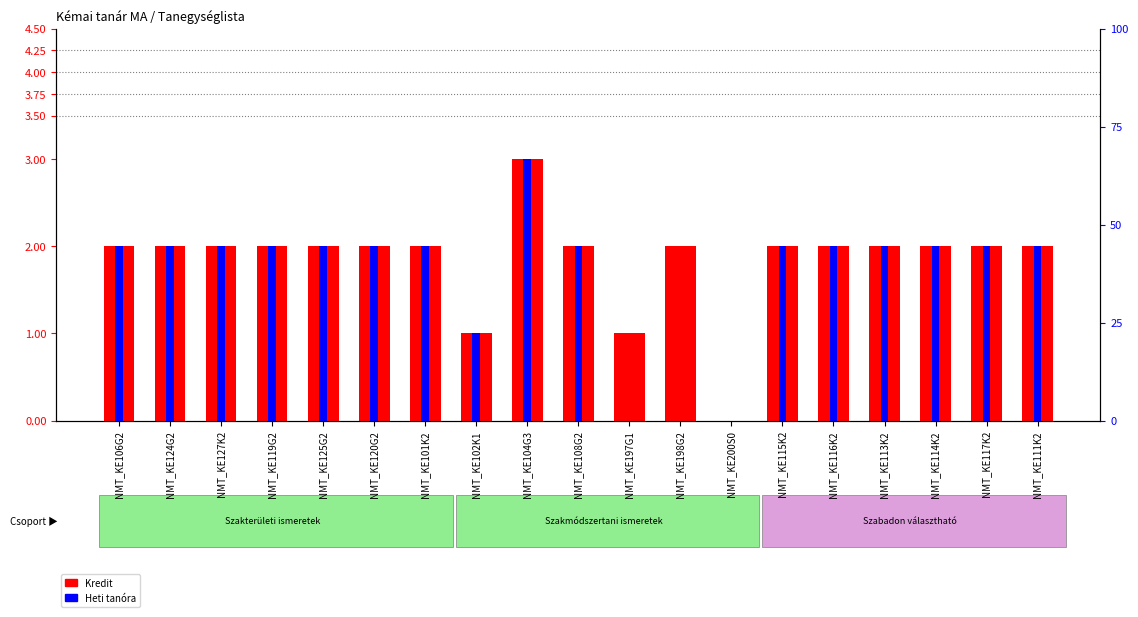

What is the total value across all series at NMT_KE102K1?

2